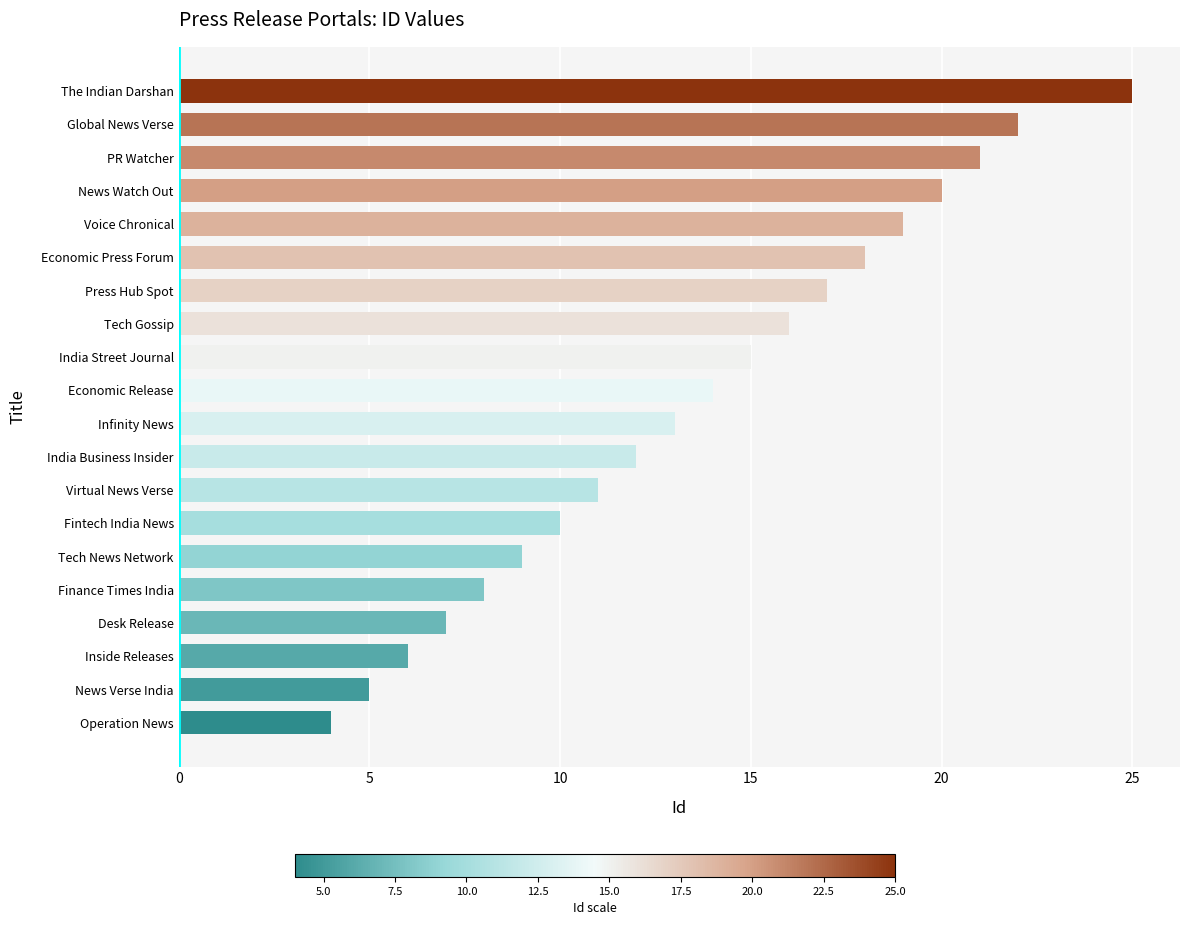

Reading top to bottom, list all the values displayed in this chart.

25	22	21	20	19	18	17	16	15	14	13	12	11	10	9	8	7	6	5	4